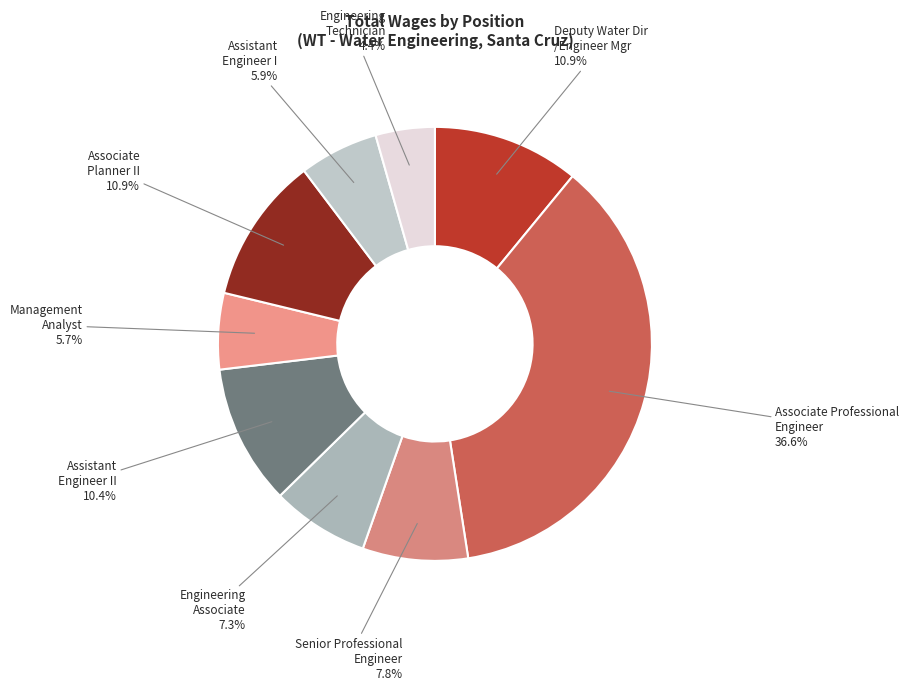

How many segments does this pie chart have?

9